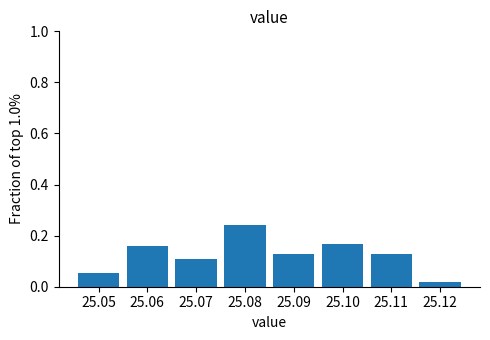

Reading left to right, list every bar in this chart as the range it spans on the x-axis followed by its height. The values are not printed on the chart, so give them approximately, as read against the axis.

25.045 to 25.055: 0.06
25.055 to 25.065: 0.16
25.065 to 25.075: 0.10
25.075 to 25.085: 0.24
25.085 to 25.095: 0.12
25.095 to 25.105: 0.16
25.105 to 25.115: 0.12
25.115 to 25.125: 0.02